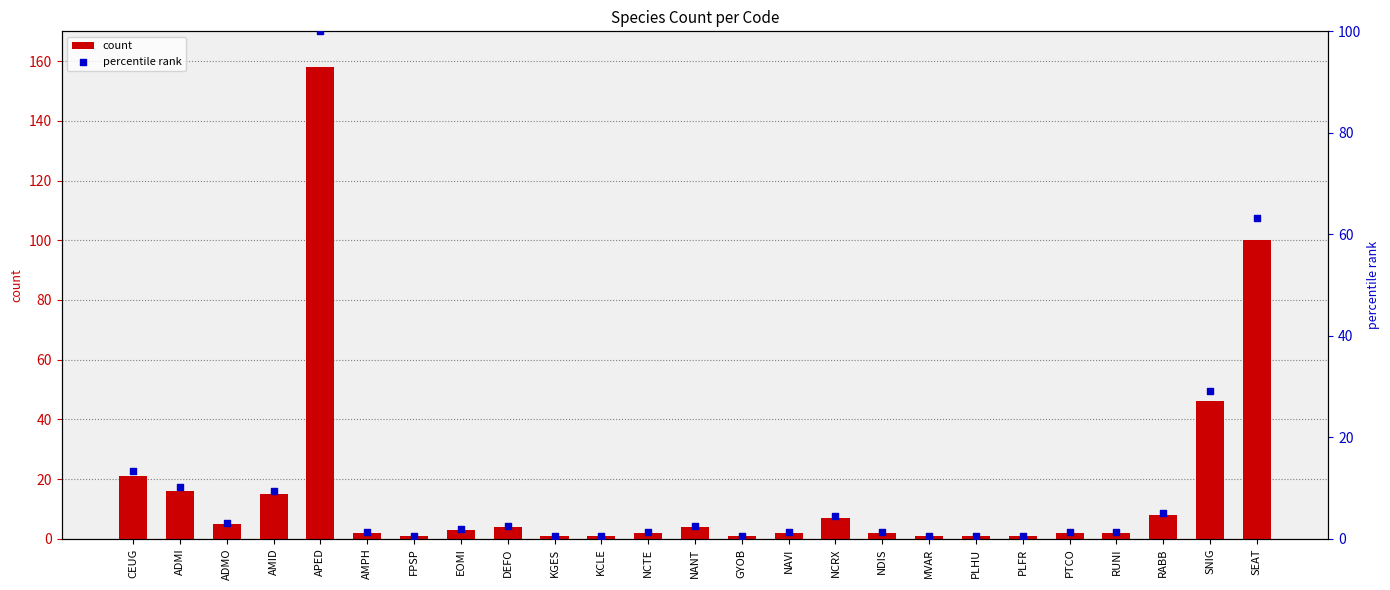

Which series contains the highest Y value?

count